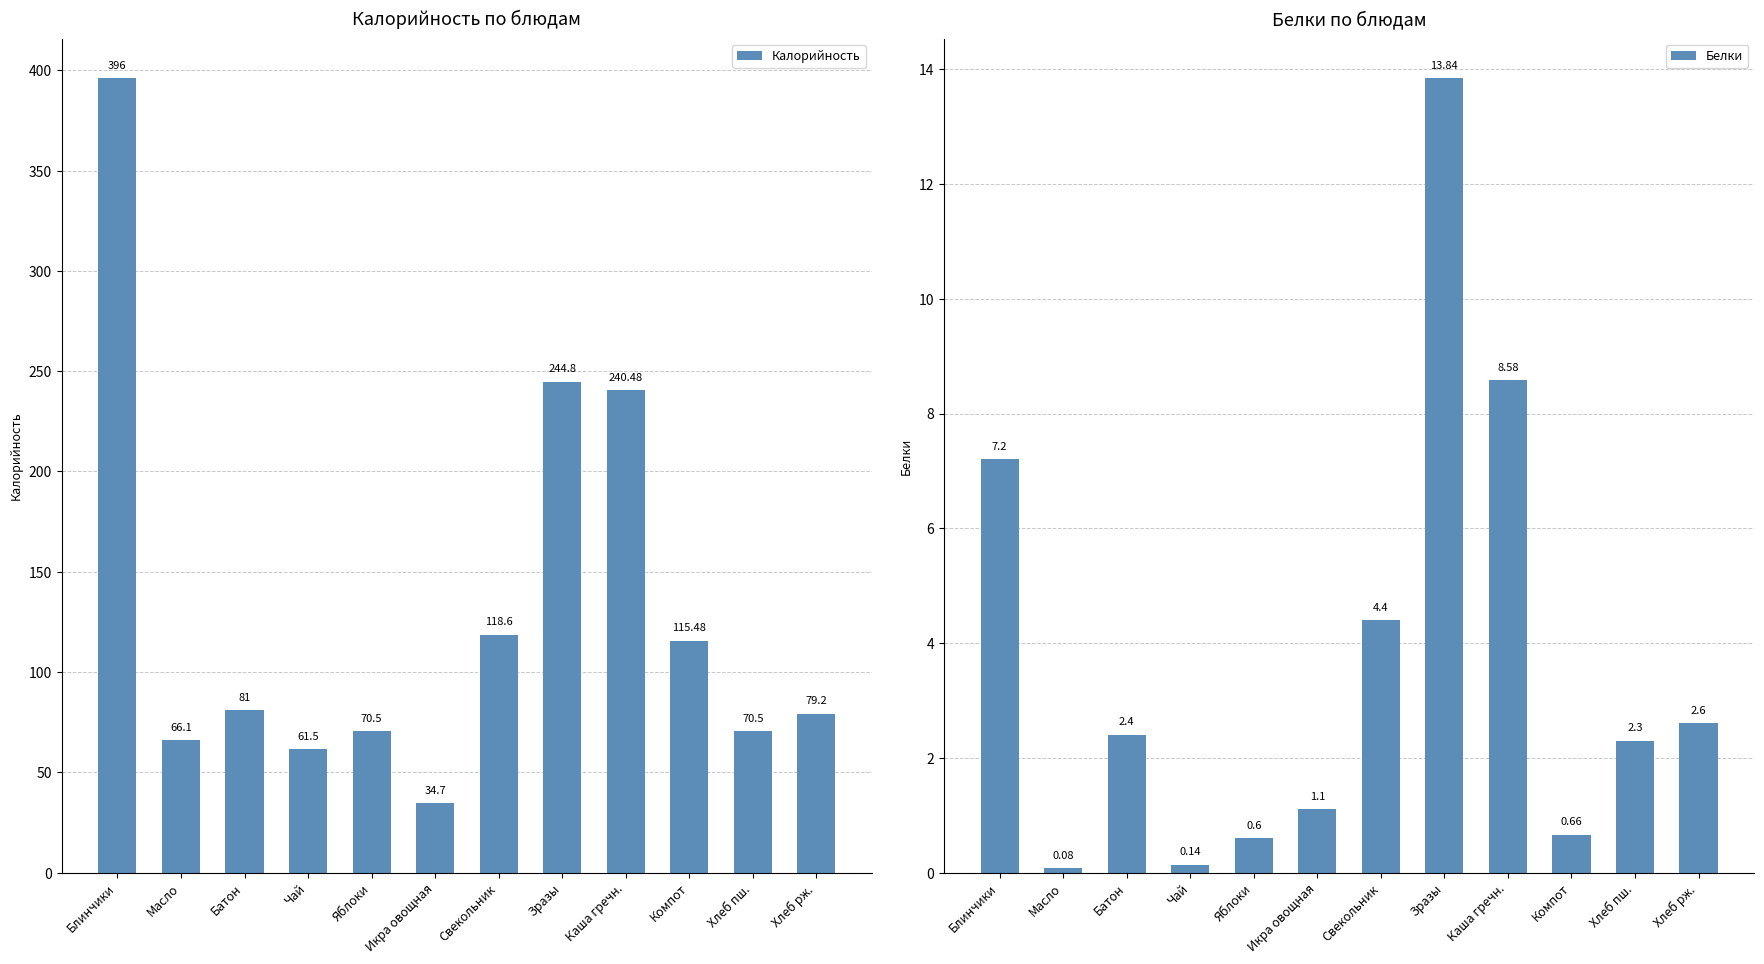

How many groups of bars are there?

12